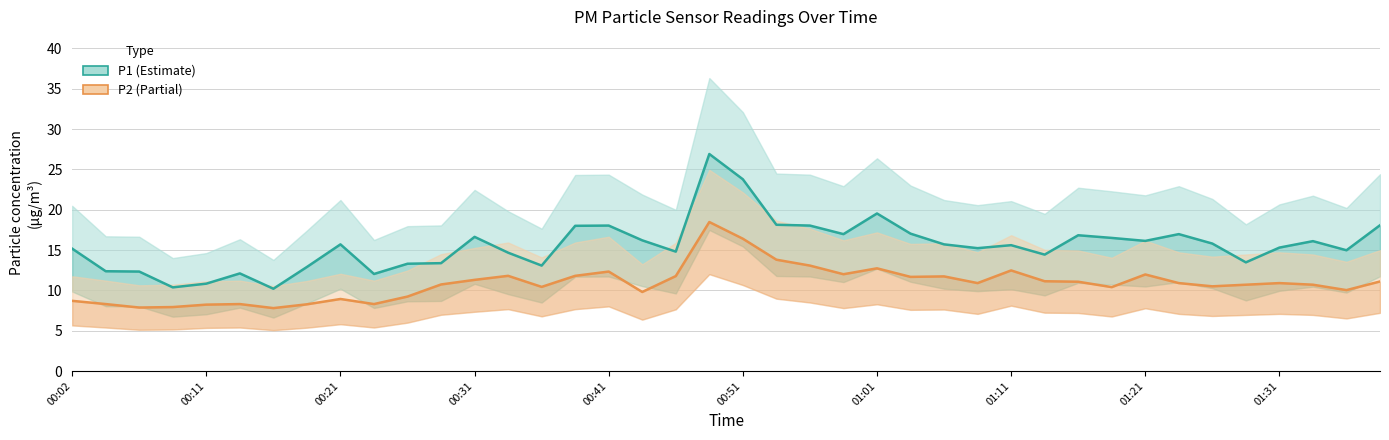

What is the total value across all series at 17?

26.0